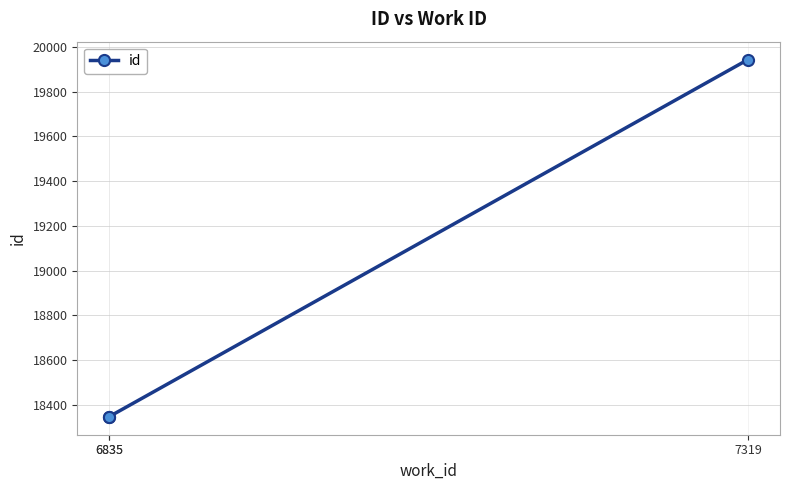

Reading left to right, list all the values displayed in this chart.

18347	18348	19943